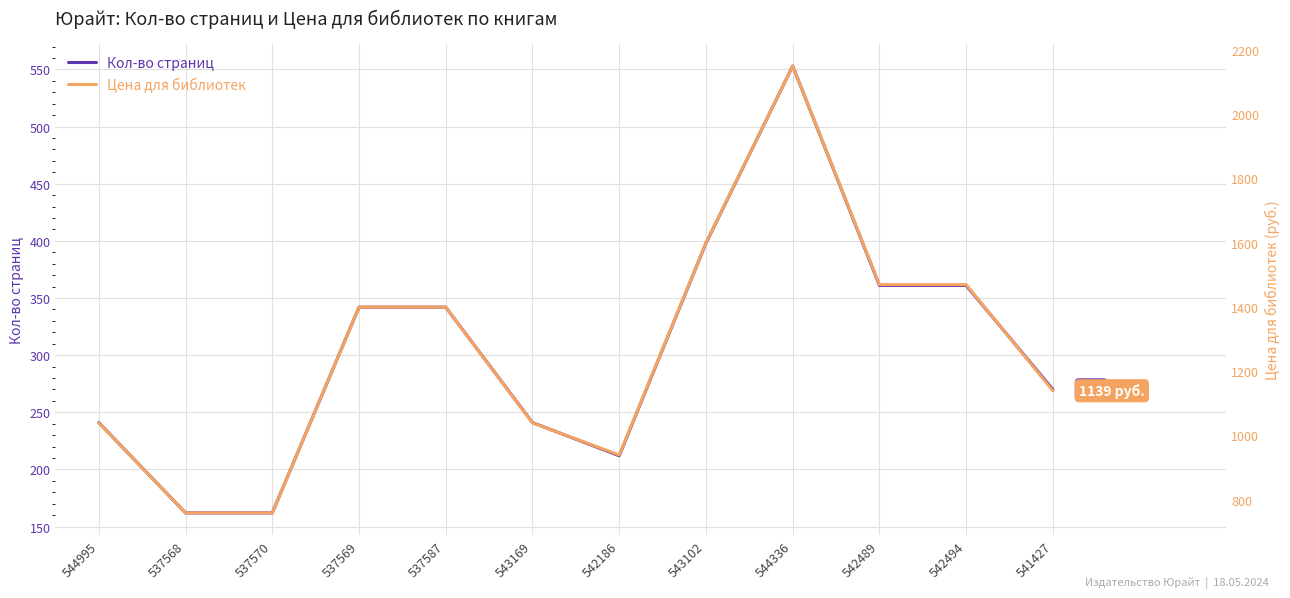

What is the label of the 9th point from the left?

544336